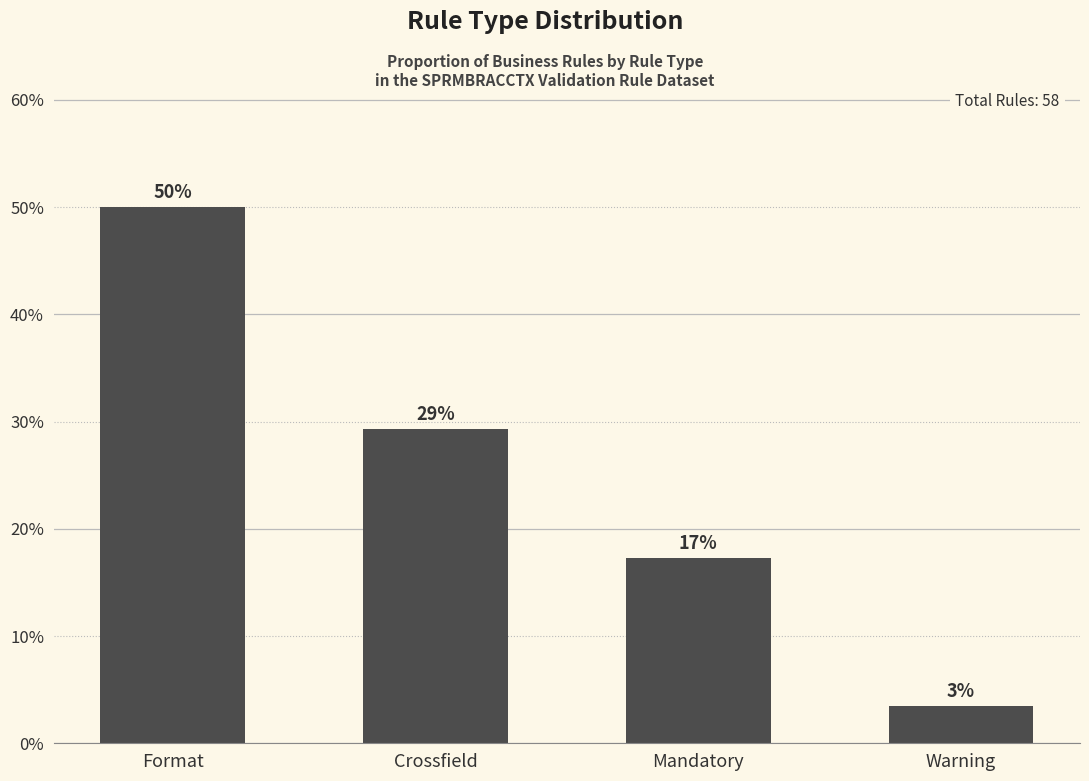

What is the difference between the maximum and minimum values?

46.6